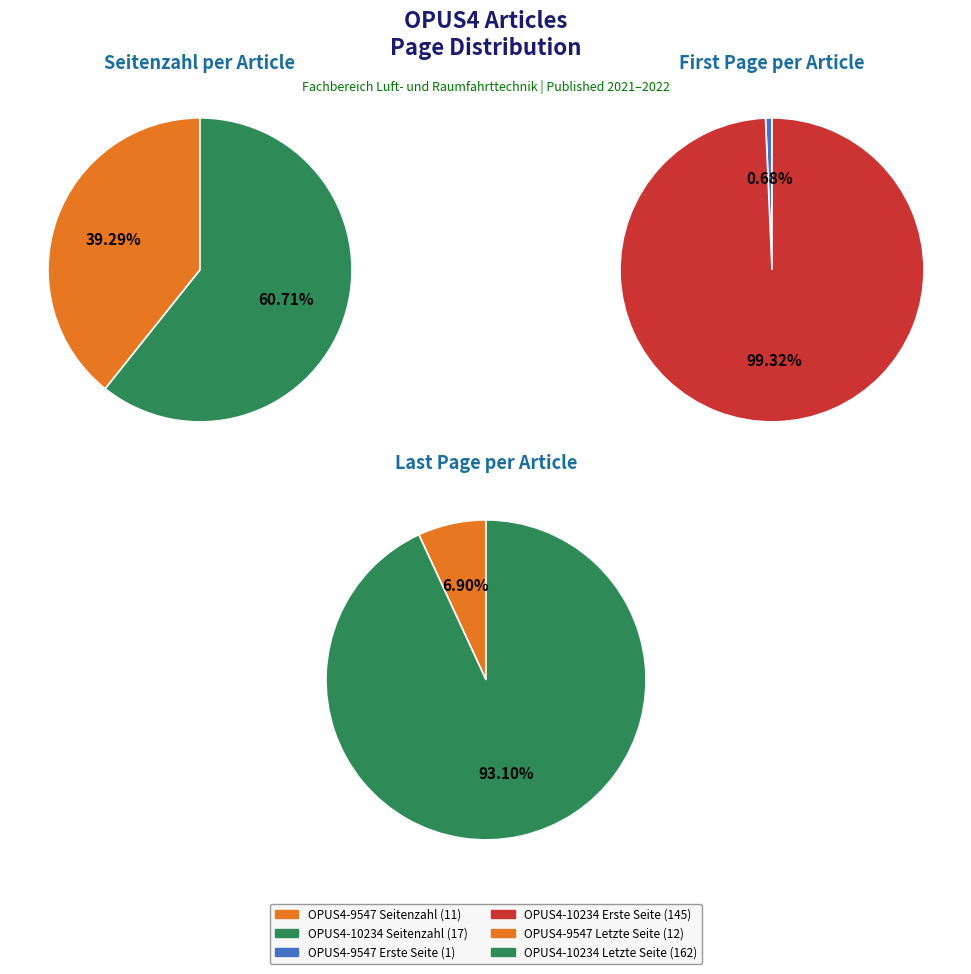

To the nearest percent, what is the combined percentage of 1 and 0?

100%